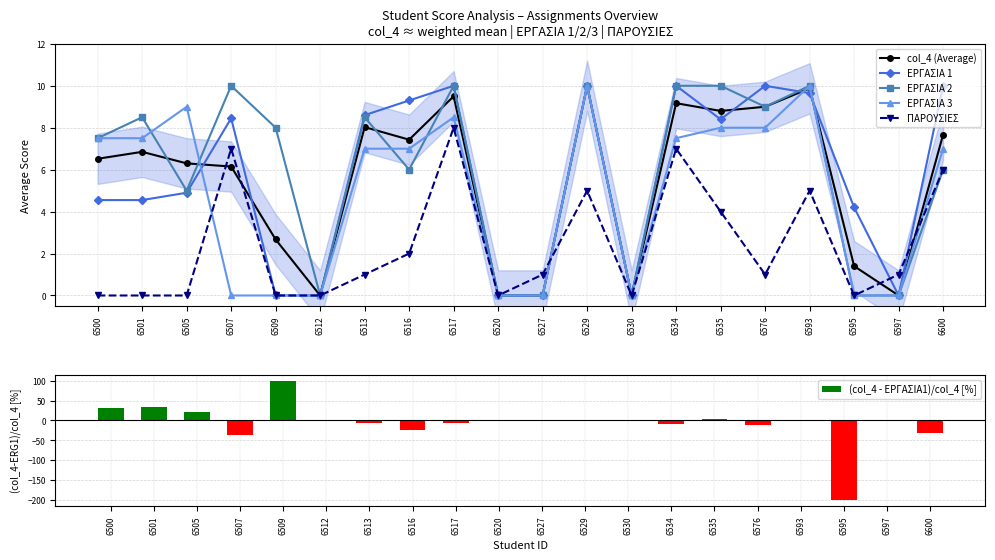

Reading left to right, list all the values displayed in this chart.

col_4 (Average): 6500=6.5	6501=6.8	6505=6.3	6507=6.2	6509=2.7	6512=0.0	6513=8.0	6516=7.4	6517=9.5	6520=0.0	6527=0.0	6529=10.0	6530=0.0	6534=9.2	6535=8.8	6576=9.0	6593=9.9	6595=1.4	6597=0.0	6600=7.7
ΕΡΓΑΣΙΑ 1: 6500=4.5	6501=4.5	6505=4.9	6507=8.4	6509=0.0	6512=0.0	6513=8.6	6516=9.3	6517=10.0	6520=0.0	6527=0.0	6529=10.0	6530=0.0	6534=10.0	6535=8.4	6576=10.0	6593=9.7	6595=4.2	6597=0.0	6600=10.0
ΕΡΓΑΣΙΑ 2: 6500=7.5	6501=8.5	6505=5.0	6507=10.0	6509=8.0	6512=0.0	6513=8.5	6516=6.0	6517=10.0	6520=0.0	6527=0.0	6529=10.0	6530=0.0	6534=10.0	6535=10.0	6576=9.0	6593=10.0	6595=0.0	6597=0.0	6600=6.0
ΕΡΓΑΣΙΑ 3: 6500=7.5	6501=7.5	6505=9.0	6507=0.0	6509=0.0	6512=0.0	6513=7.0	6516=7.0	6517=8.5	6520=0.0	6527=0.0	6529=10.0	6530=0.0	6534=7.5	6535=8.0	6576=8.0	6593=10.0	6595=0.0	6597=0.0	6600=7.0
ΠΑΡΟΥΣΙΕΣ: 6500=0.0	6501=0.0	6505=0.0	6507=7.0	6509=0.0	6512=0.0	6513=1.0	6516=2.0	6517=8.0	6520=0.0	6527=1.0	6529=5.0	6530=0.0	6534=7.0	6535=4.0	6576=1.0	6593=5.0	6595=0.0	6597=1.0	6600=6.0
(col_4 - ΕΡΓΑΣΙΑ1)/col_4 [%]: 6500=30.2	6501=33.6	6505=22.2	6507=-37.4	6509=100.0	6512=0.0	6513=-7.1	6516=-25.2	6517=-5.3	6520=0.0	6527=0.0	6529=0.0	6530=0.0	6534=-9.1	6535=4.5	6576=-11.1	6593=2.3	6595=-200.0	6597=0.0	6600=-30.4